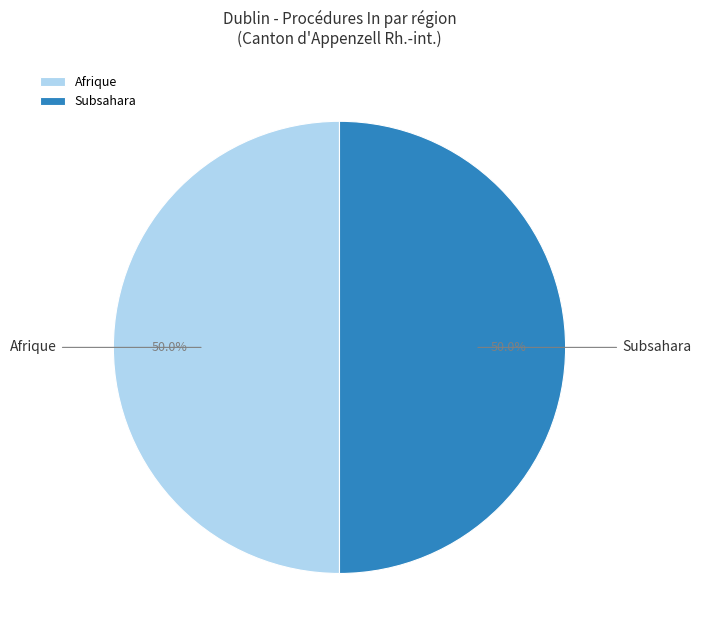

How many slices are in this pie chart?

2